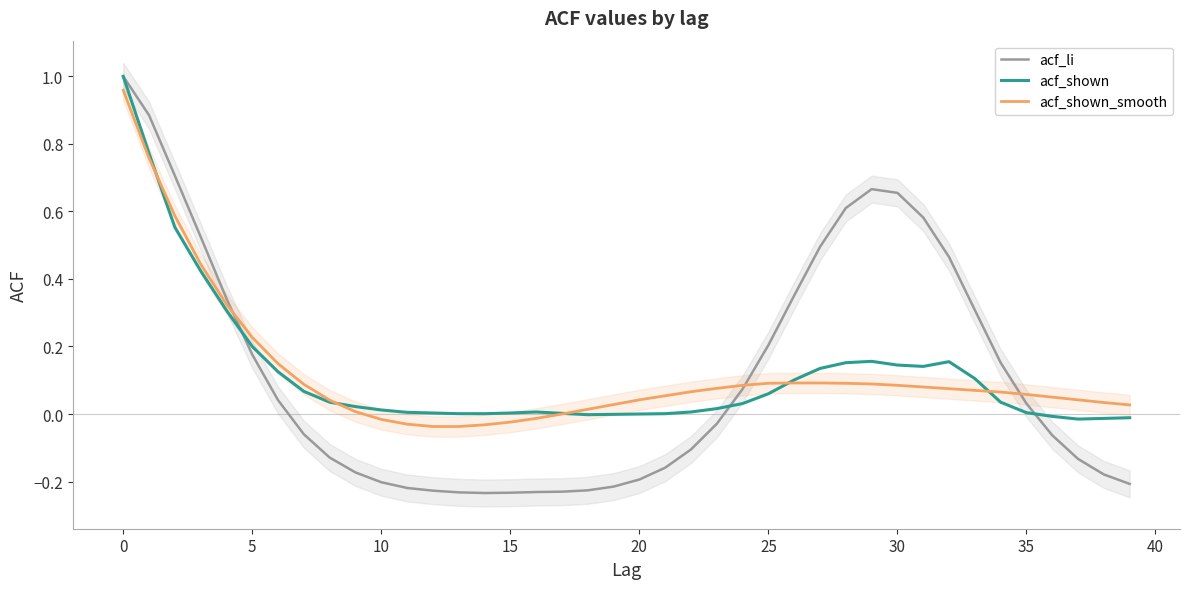

Which series has the largest range (max minus min)?

acf_li